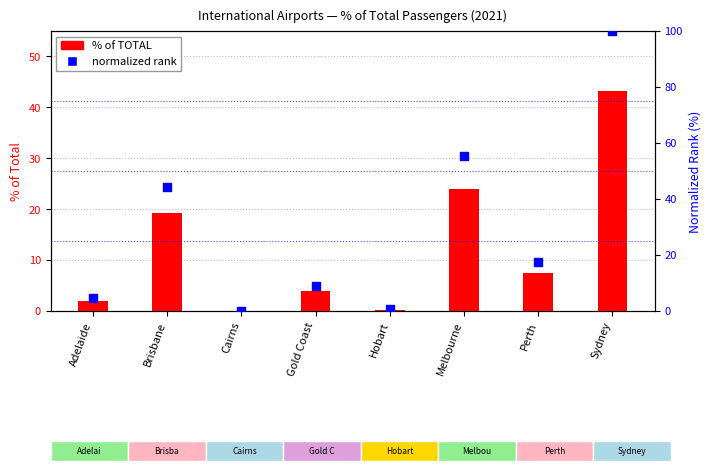

Is the value of % of TOTAL at Brisbane greater than the value of normalized rank at Hobart?

Yes